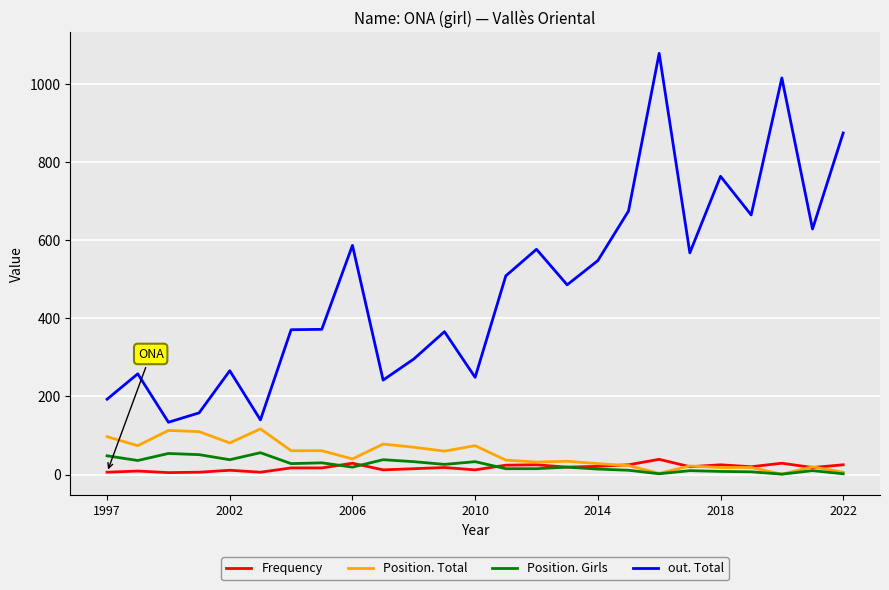

True or false: Position. Girls and out. Total intersect in this chart.

False